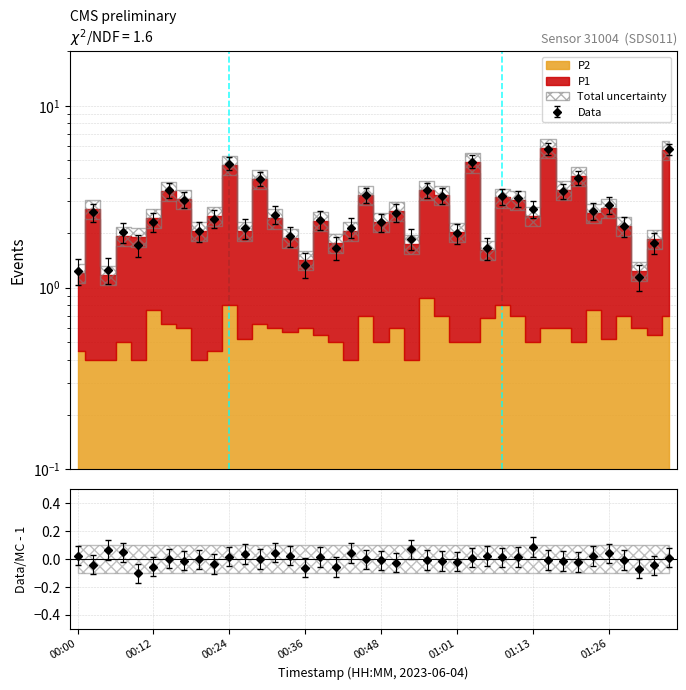

List the labels in order of value, smallest first.

01:31, 00:00, 00:05, 00:36, 01:06, 00:41, 00:09, 01:33, 00:53, 00:34, 01:01, 00:07, 00:19, 00:26, 00:43, 01:28, 00:48, 00:12, 00:39, 00:22, 00:31, 00:51, 00:02, 01:23, 01:13, 01:26, 00:17, 01:11, 01:08, 00:58, 00:46, 01:18, 00:14, 00:56, 00:29, 01:21, 00:24, 01:03, 01:36, 01:16